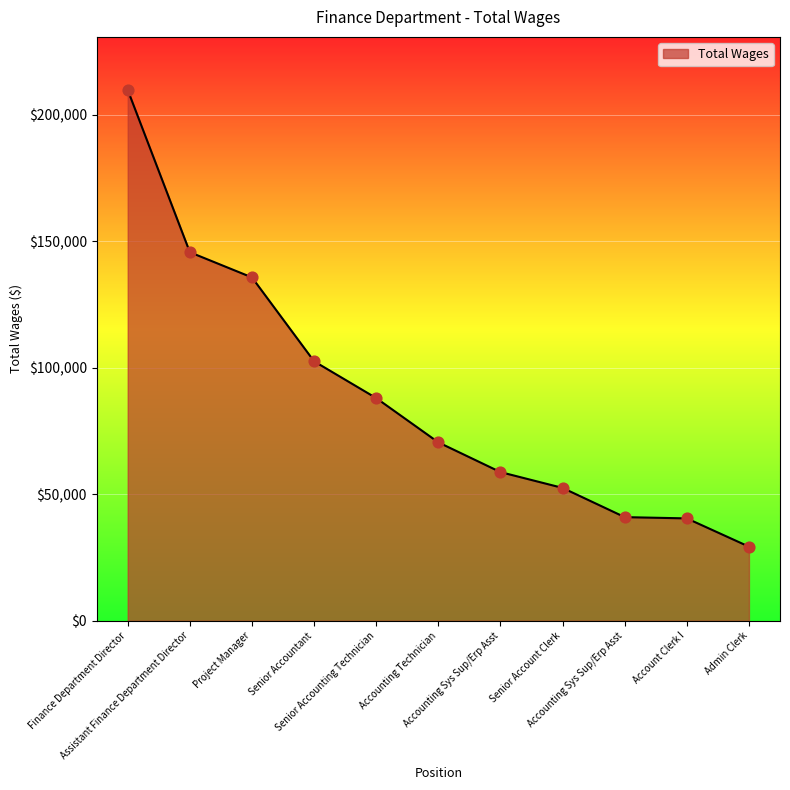

What is the change in value from Accounting Sys Sup/Erp Asst to Account Clerk I?

-18298